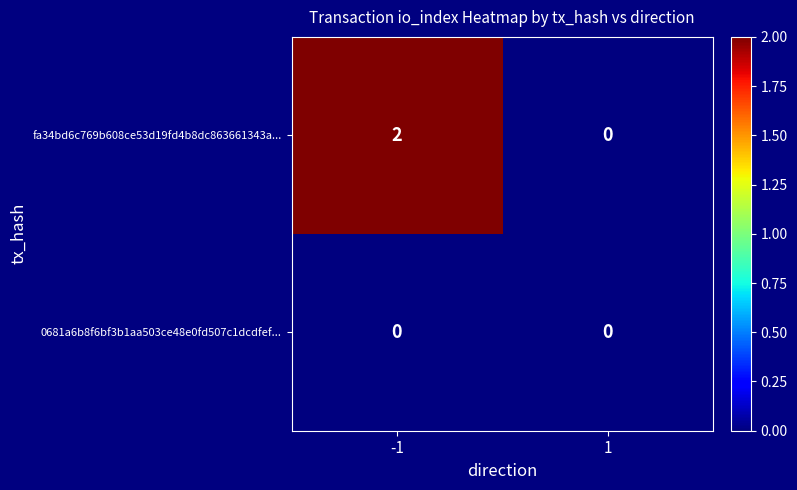

Reading left to right, transcribe all the data shown in this chart.

fa34bd6c769b608ce53d19fd4b8dc863661343a...: 2	0
0681a6b8f6bf3b1aa503ce48e0fd507c1dcdfef...: 0	0